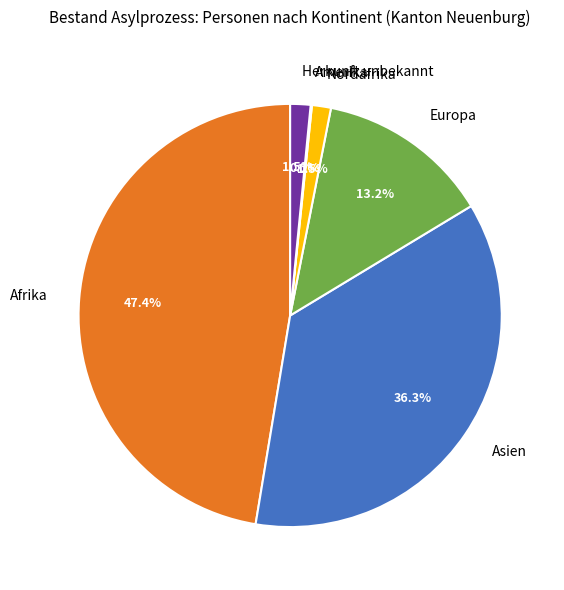

Does Europa account for over 50% of the chart?

No